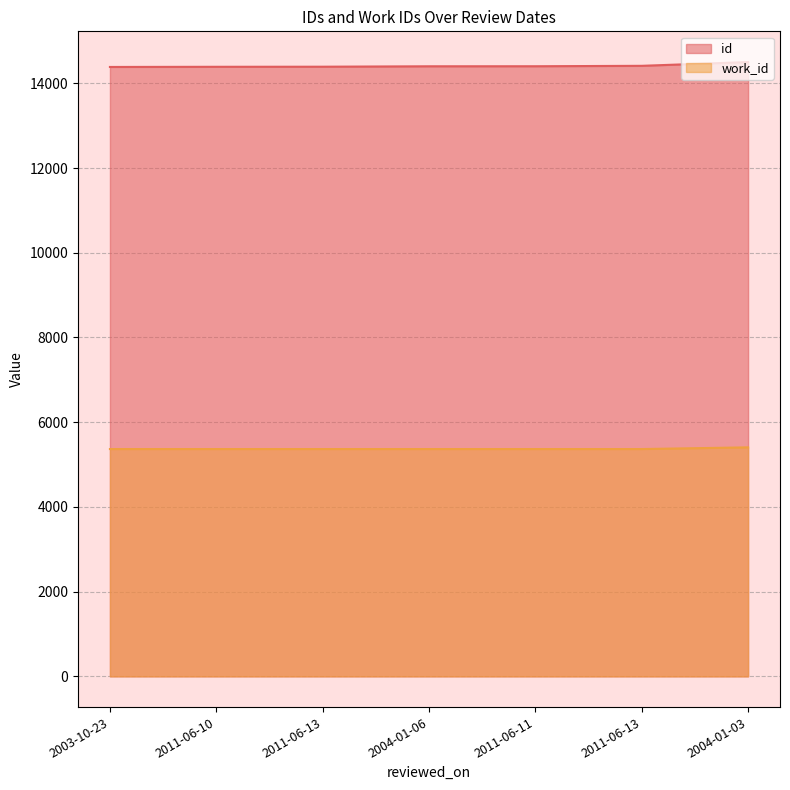

True or false: work_id has a value of 1963 at 2011-06-13.

False